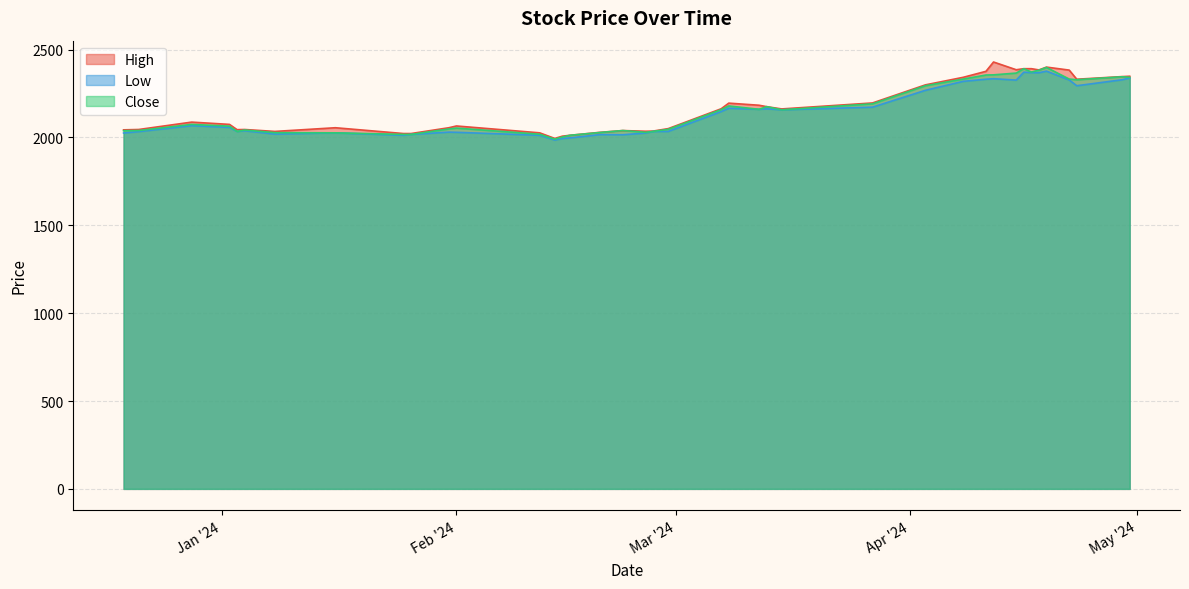

List the labels in order of Close value, smallest first.

2024-02-14, 2024-02-15, 2024-02-16, 2024-01-26, 2024-01-25, 2024-02-12, 2024-01-16, 2024-01-08, 2024-02-20, 2024-02-26, 2024-01-03, 2024-02-27, 2023-12-19, 2024-02-23, 2023-12-21, 2024-01-04, 2024-02-29, 2024-01-31, 2024-02-01, 2024-01-02, 2023-12-28, 2024-03-15, 2024-03-07, 2024-03-12, 2024-03-13, 2024-03-08, 2024-03-27, 2024-04-03, 2024-04-23, 2024-04-22, 2024-04-08, 2024-04-30, 2024-04-29, 2024-04-11, 2024-04-12, 2024-04-15, 2024-04-17, 2024-04-18, 2024-04-16, 2024-04-19